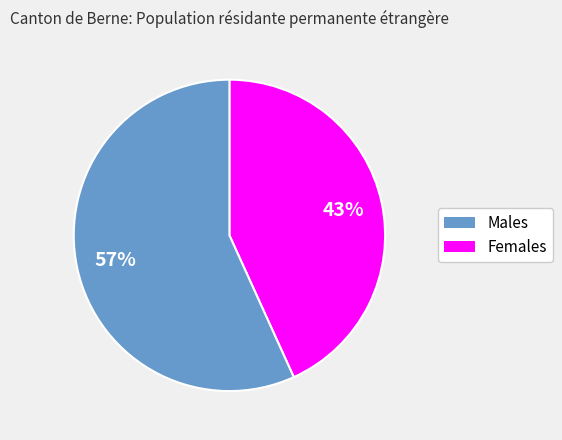

Is there a majority slice in this chart?

Yes